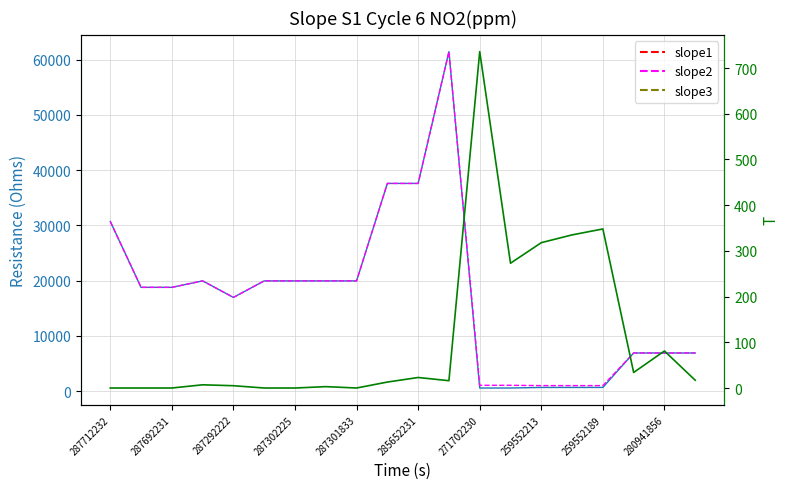

What is the approximate value of slope1 at 13?

589.9